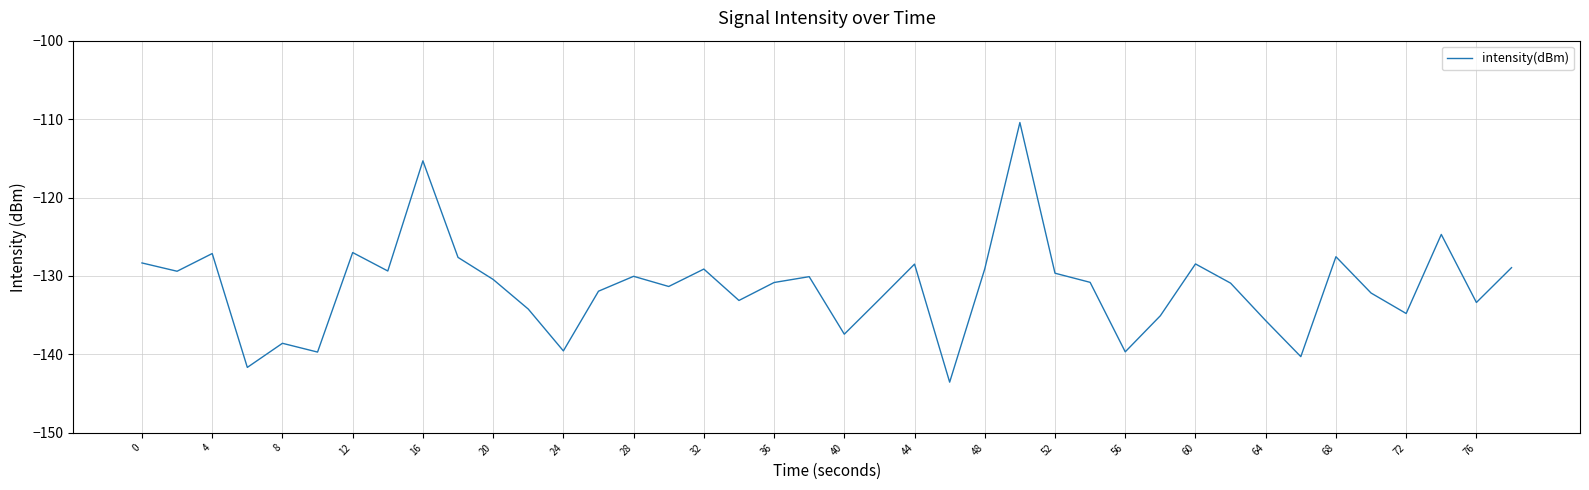

What is the difference between the maximum and minimum values?

33.1